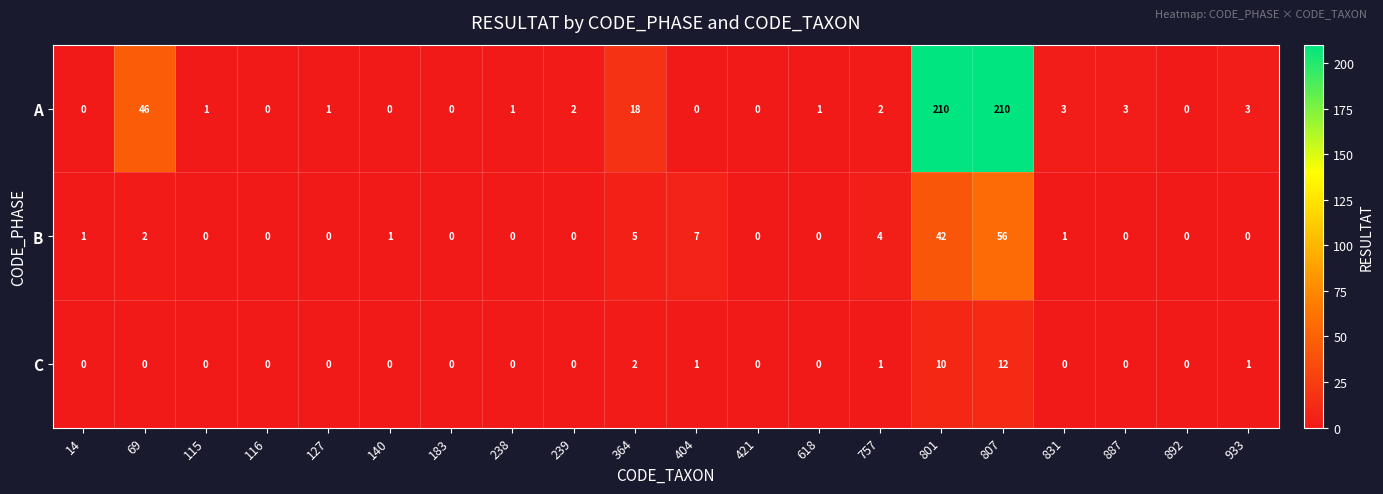

At 364, list the series in order from smallest to largest.

C, B, A